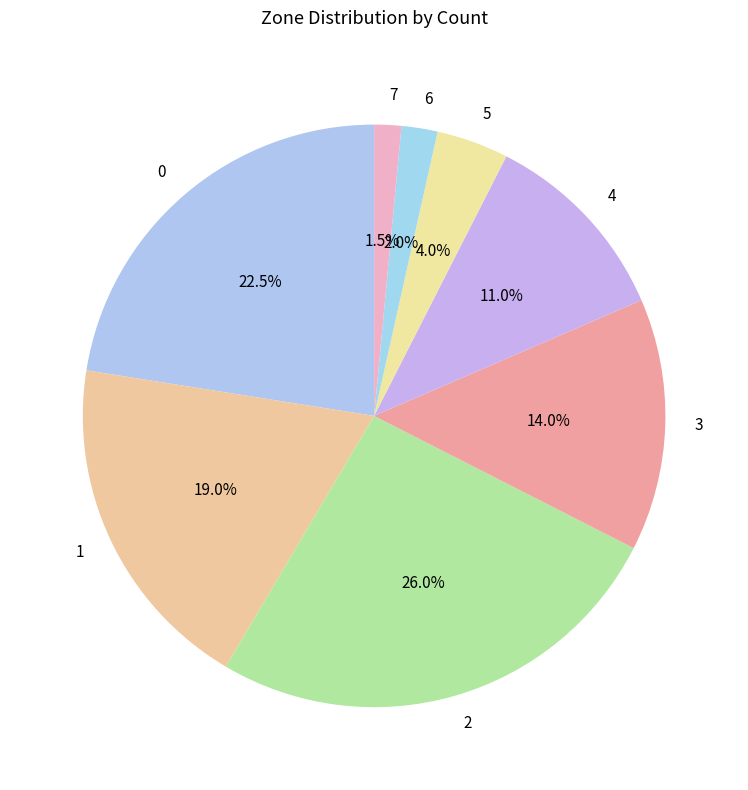

Rank the categories by value from highest to lowest.

2, 0, 1, 3, 4, 5, 6, 7